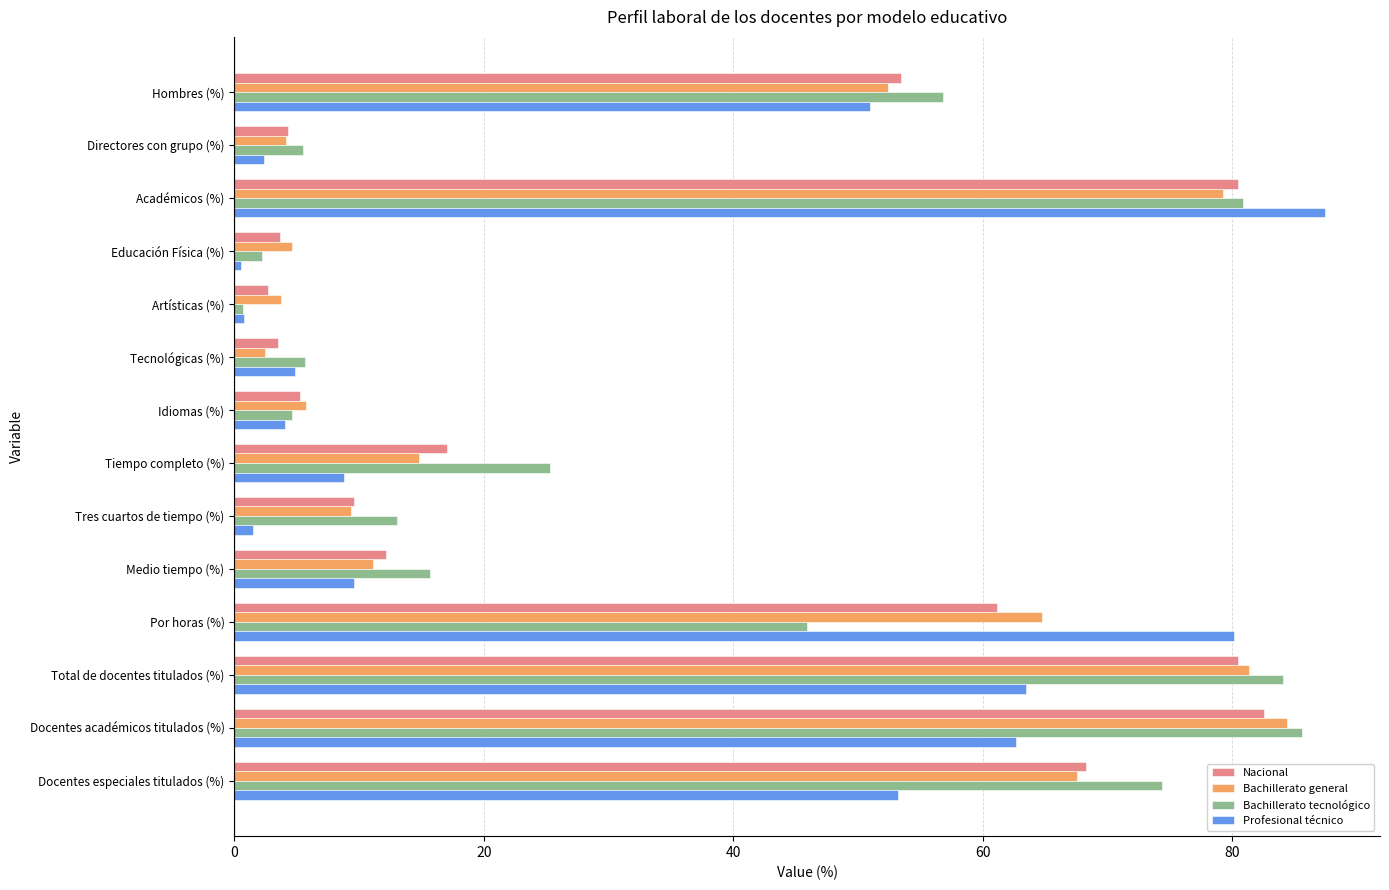

Which series has the largest range (max minus min)?

Profesional técnico